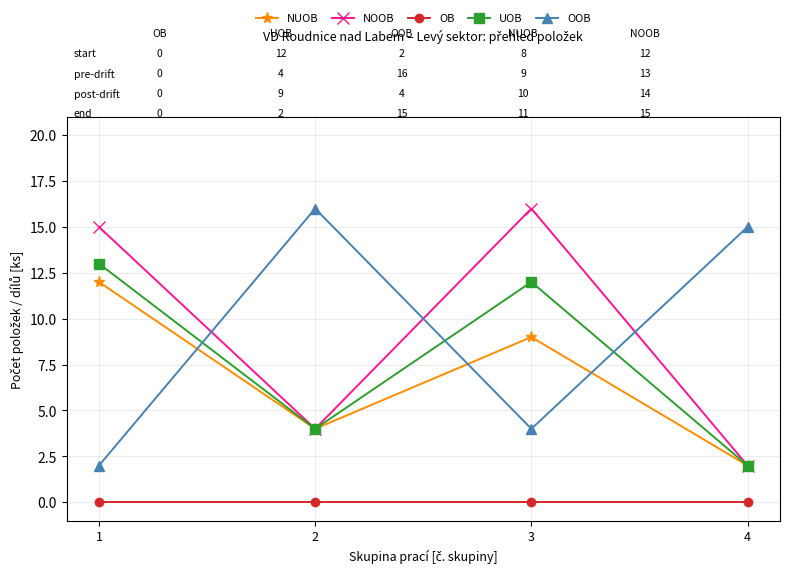

What is the total value across all series at 3?

41